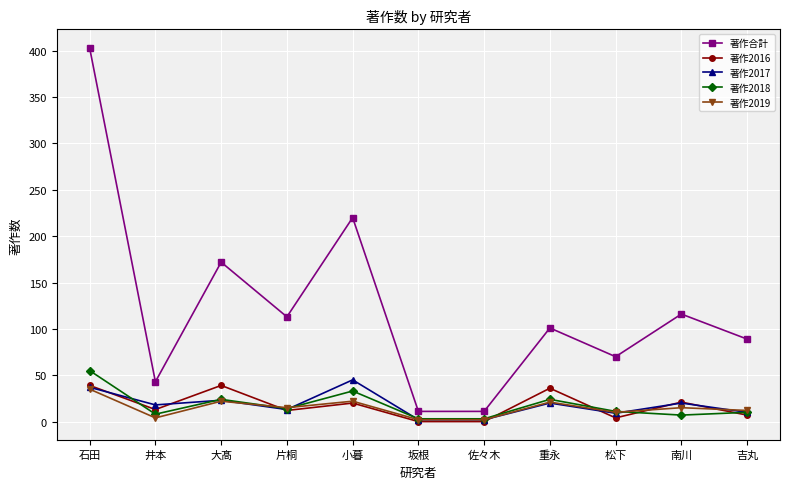

How many lines are shown in the chart?

5